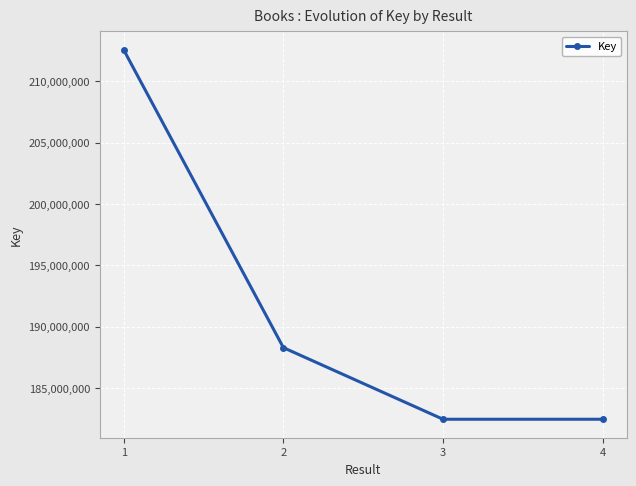

What is the smallest value displayed?

182454346